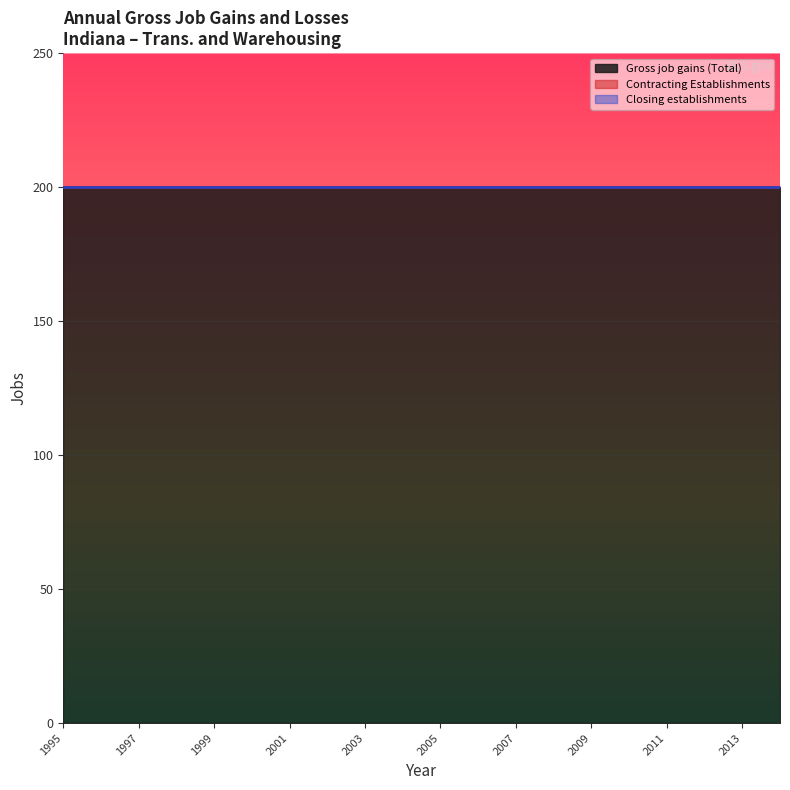

Read the Gross job gains (Total) value at 1998.

200